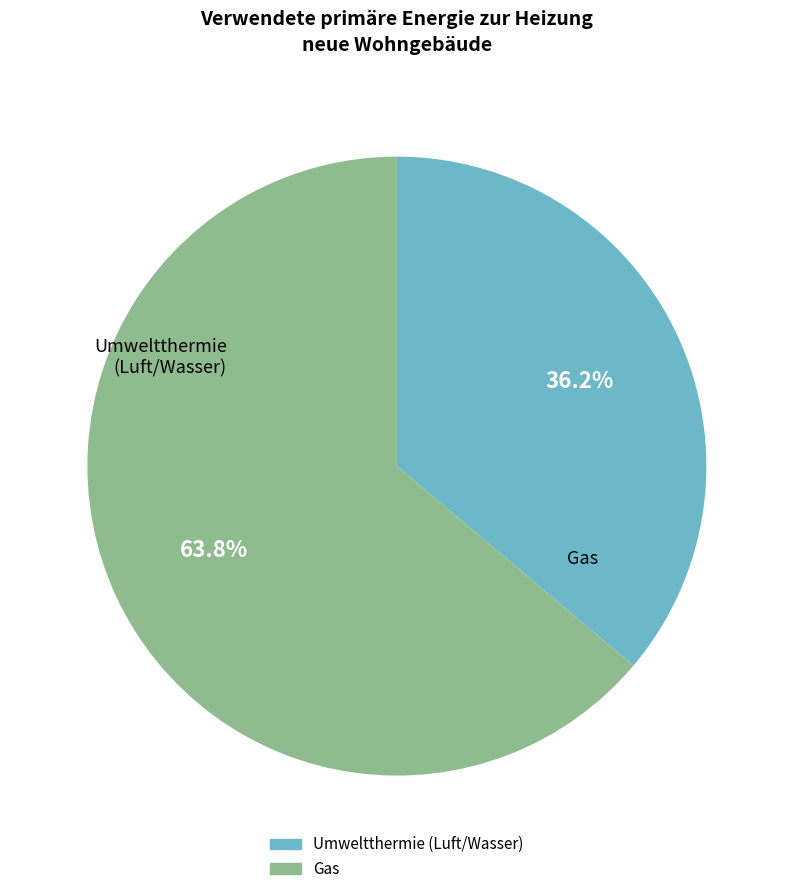

Does any single category account for the majority?

Yes